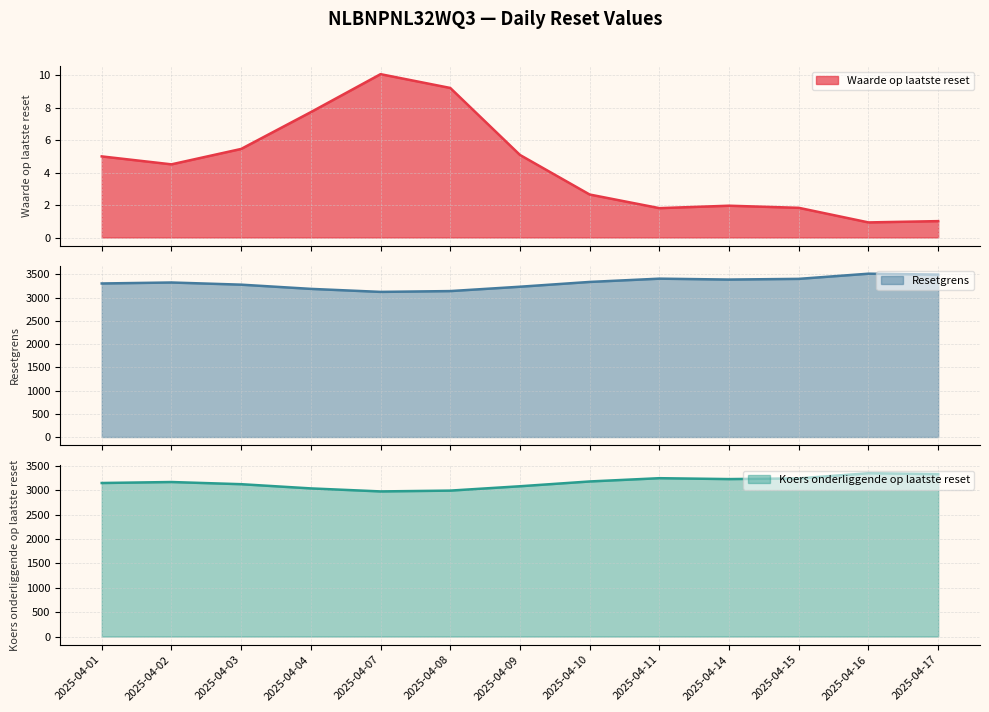

True or false: Waarde op laatste reset and Koers onderliggende op laatste reset cross at least once.

False